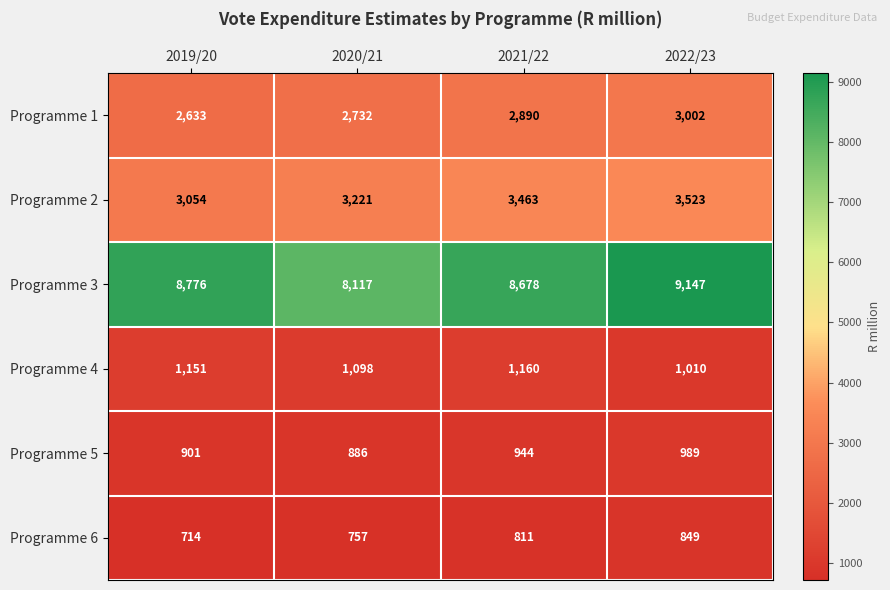

What is the total value across all series at 2021/22?

17946